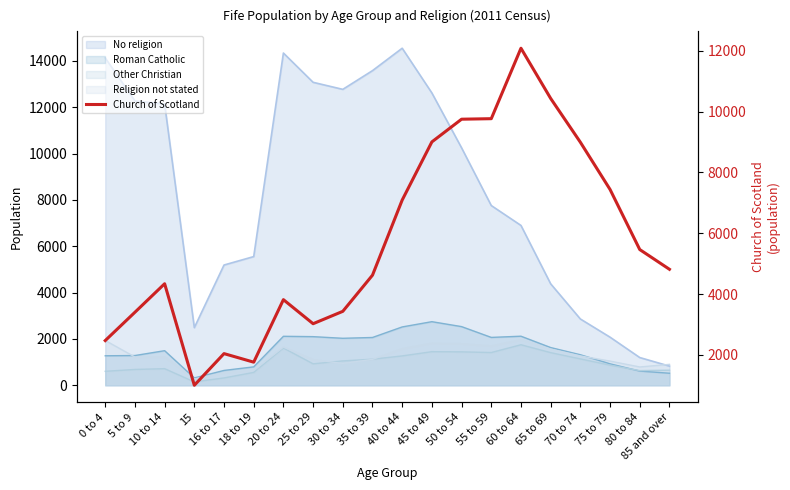

How many categories are shown in the chart?

20